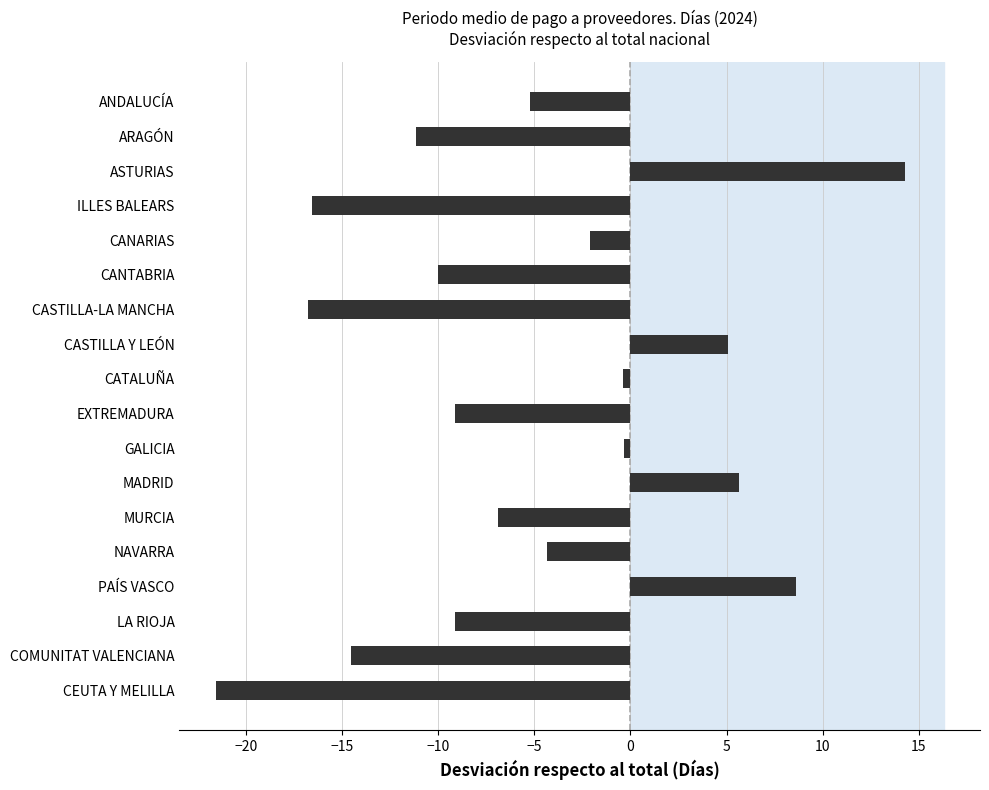

What is the difference between the second highest and minimum values?

30.2